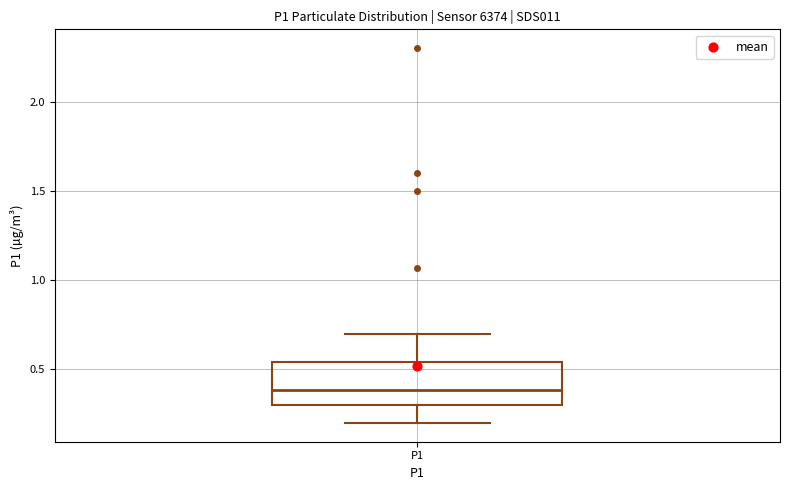

Where is the upper edge of the box for P1 on the y-axis? The values are not printed on the chart, so give them approximately, as read against the axis.

0.55